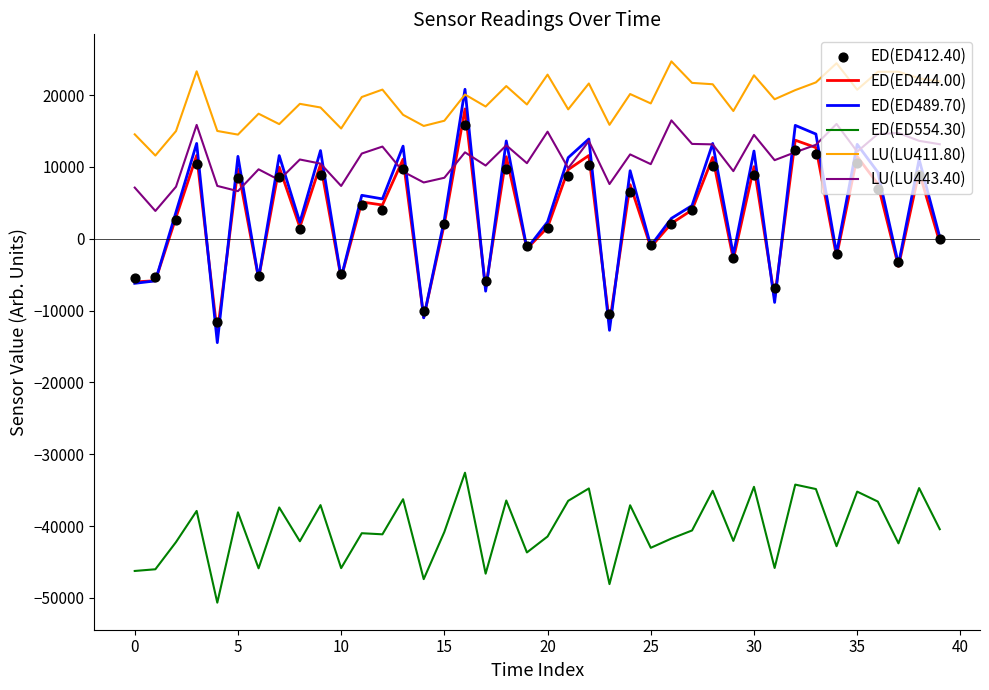

At how many categories does at least one series exceed -5163?

40